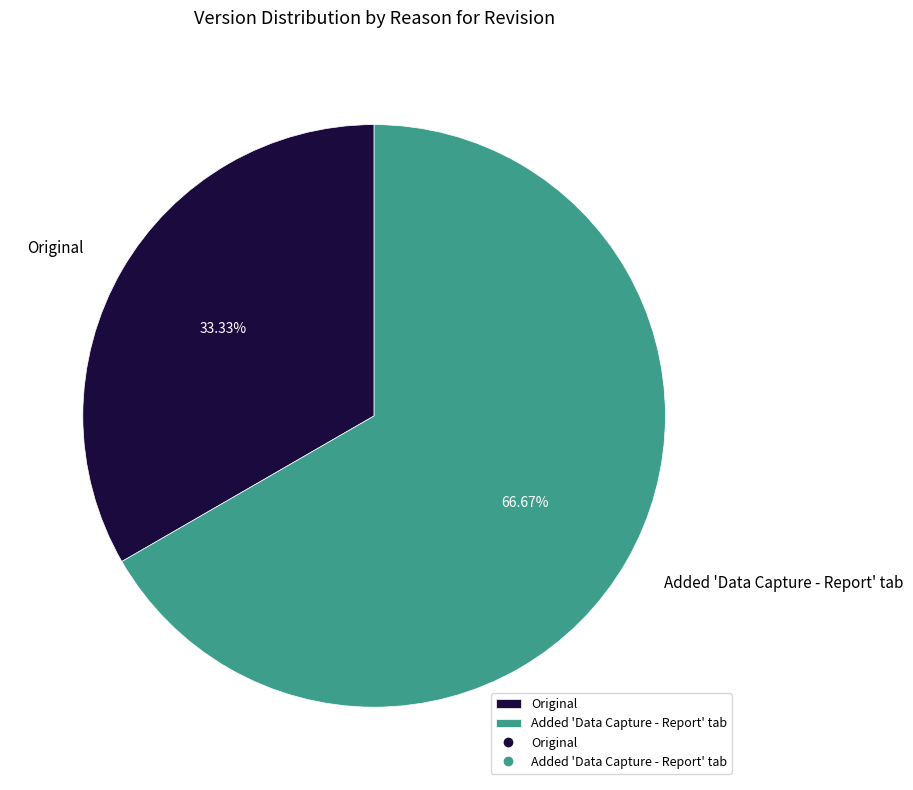

Rank the categories by value from lowest to highest.

Original, Added 'Data Capture - Report' tab